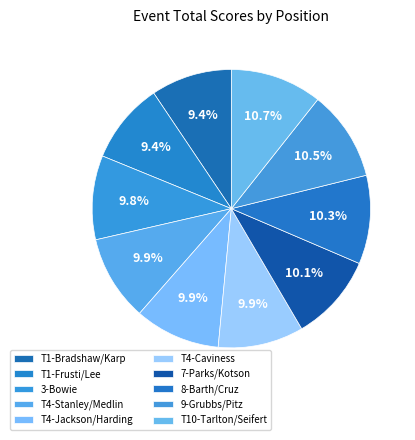

Count the number of slices in the pie.

10